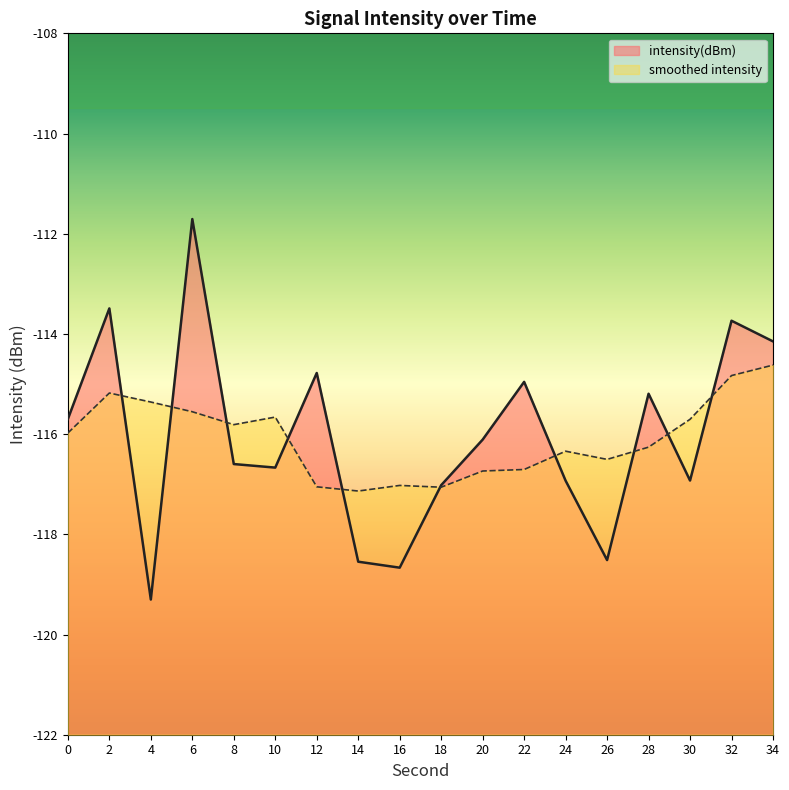

At which label is the value closest to -115?

22